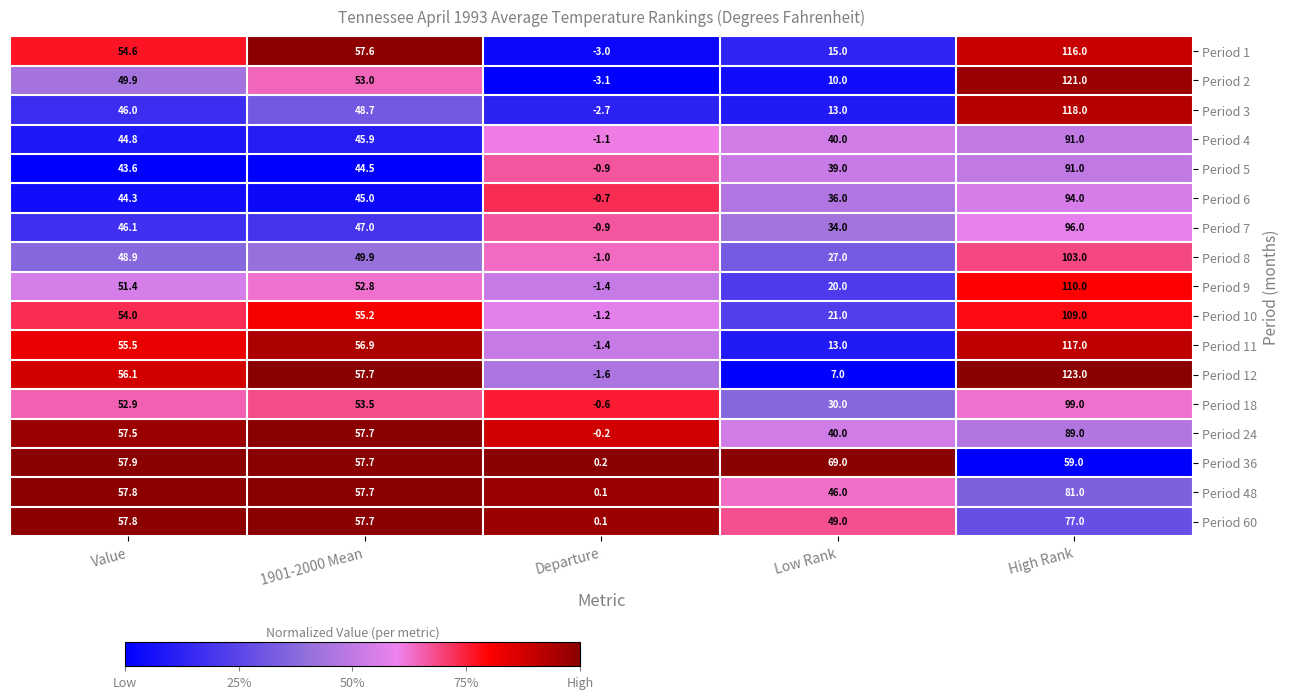

Rank the categories by Period 18 value from highest to lowest.

High Rank, 1901-2000 Mean, Value, Low Rank, Departure